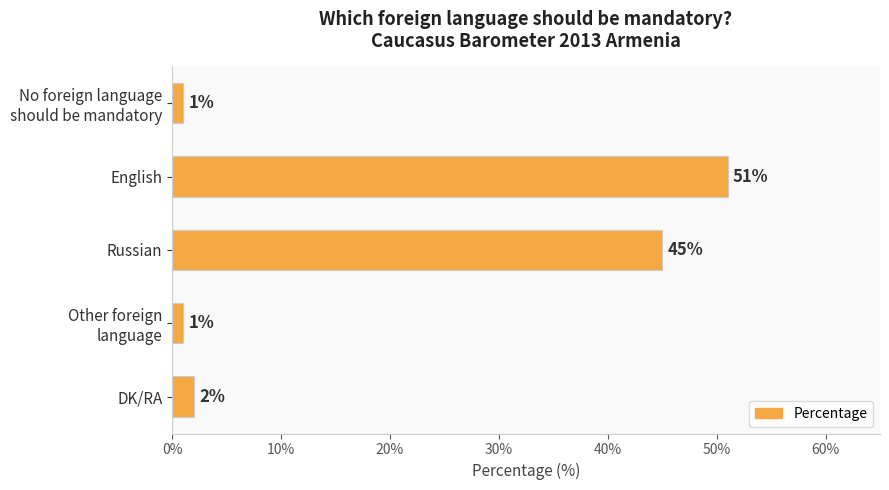

What is the difference between the maximum and minimum values?

50